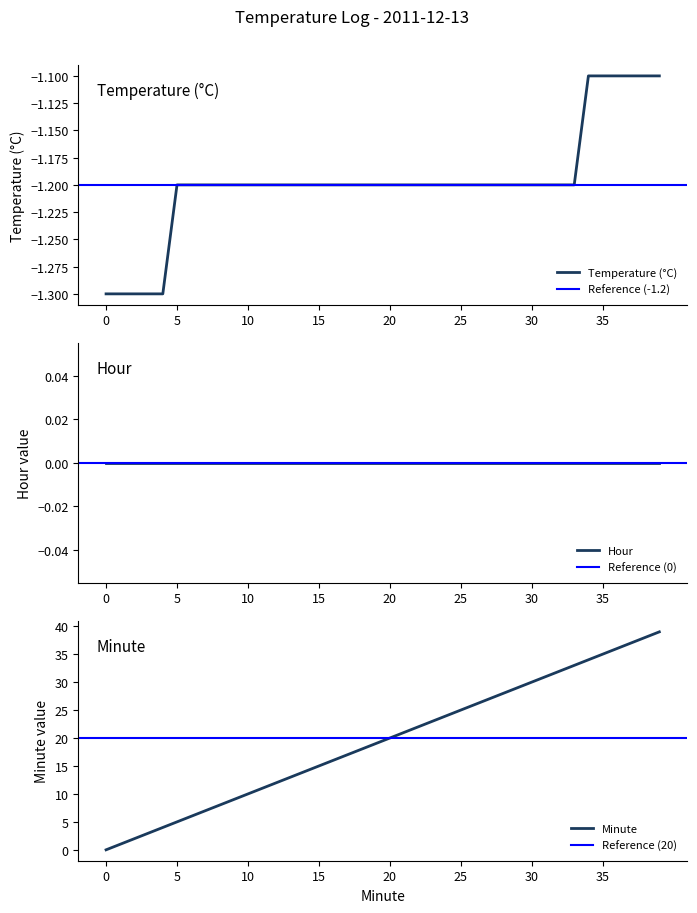

What is the difference between the maximum and minimum values in the Minute series?

39